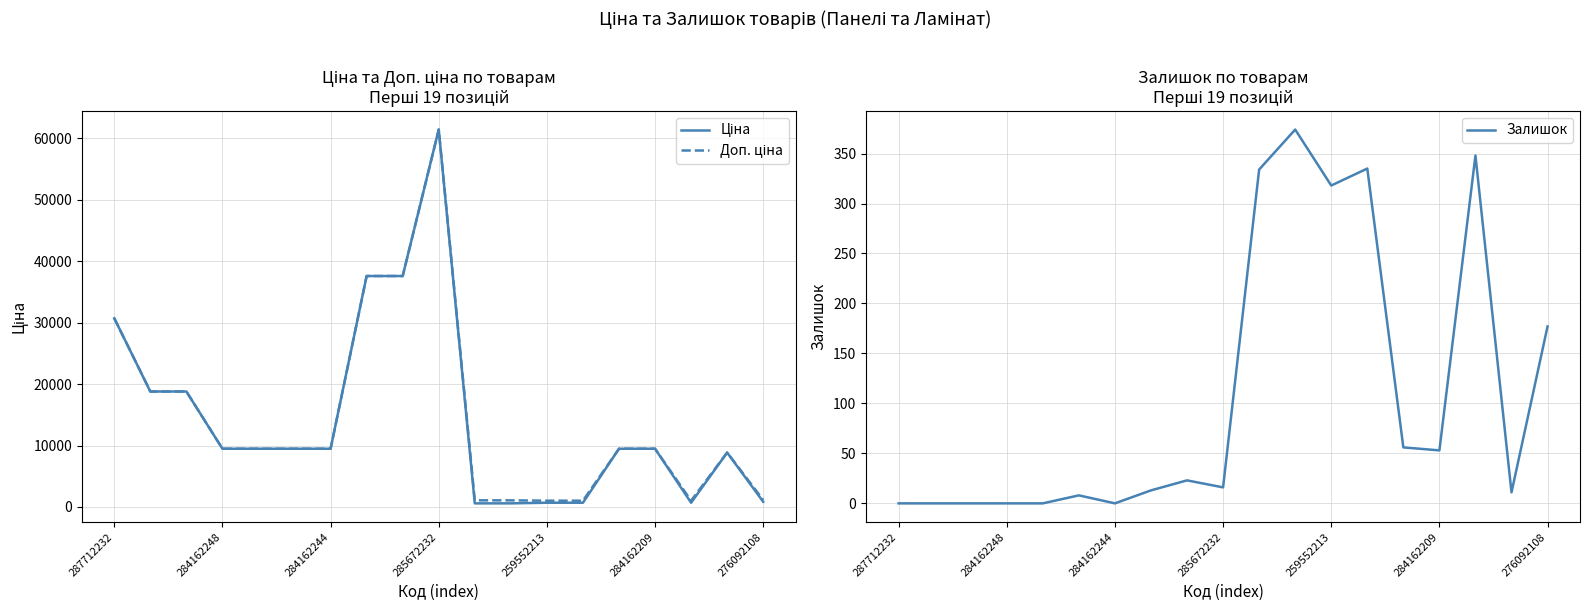

The value of Залишок at 284162244 is 123. True or false?

False